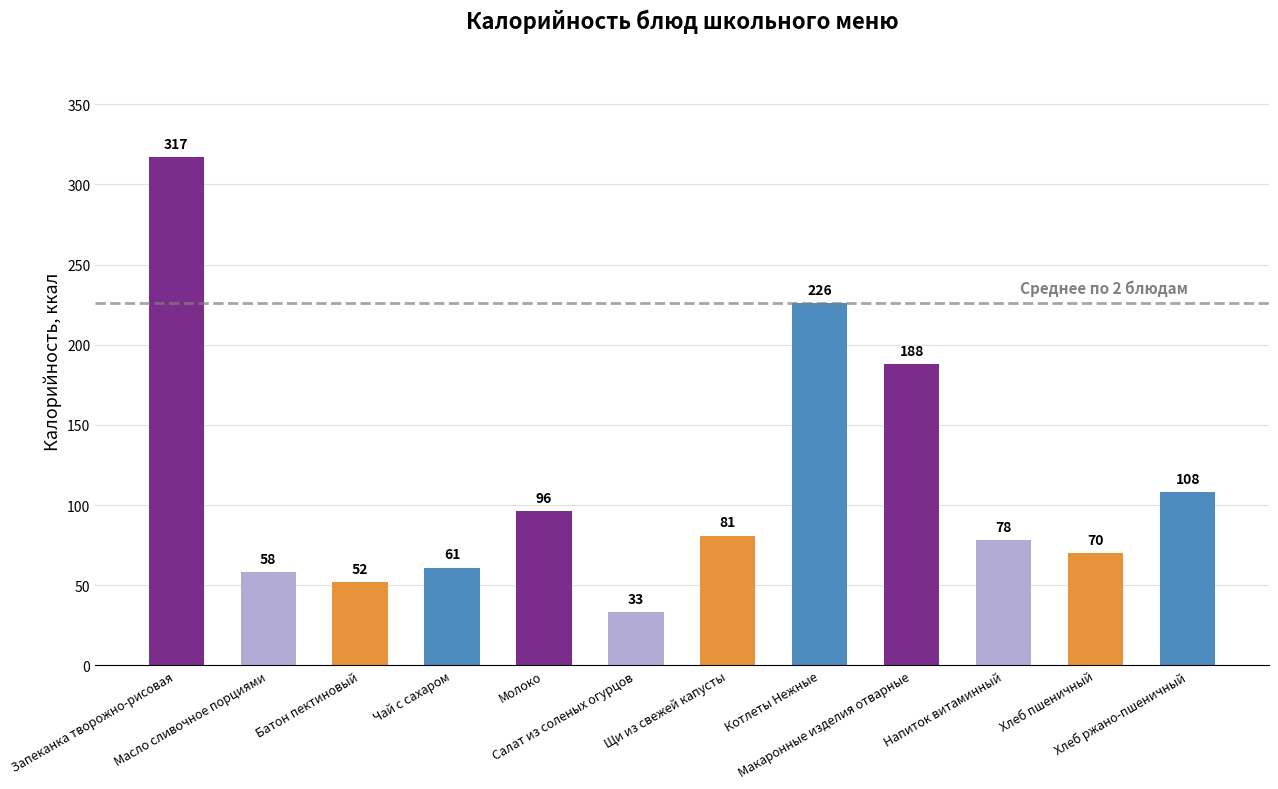

Does the chart contain any negative values?

No